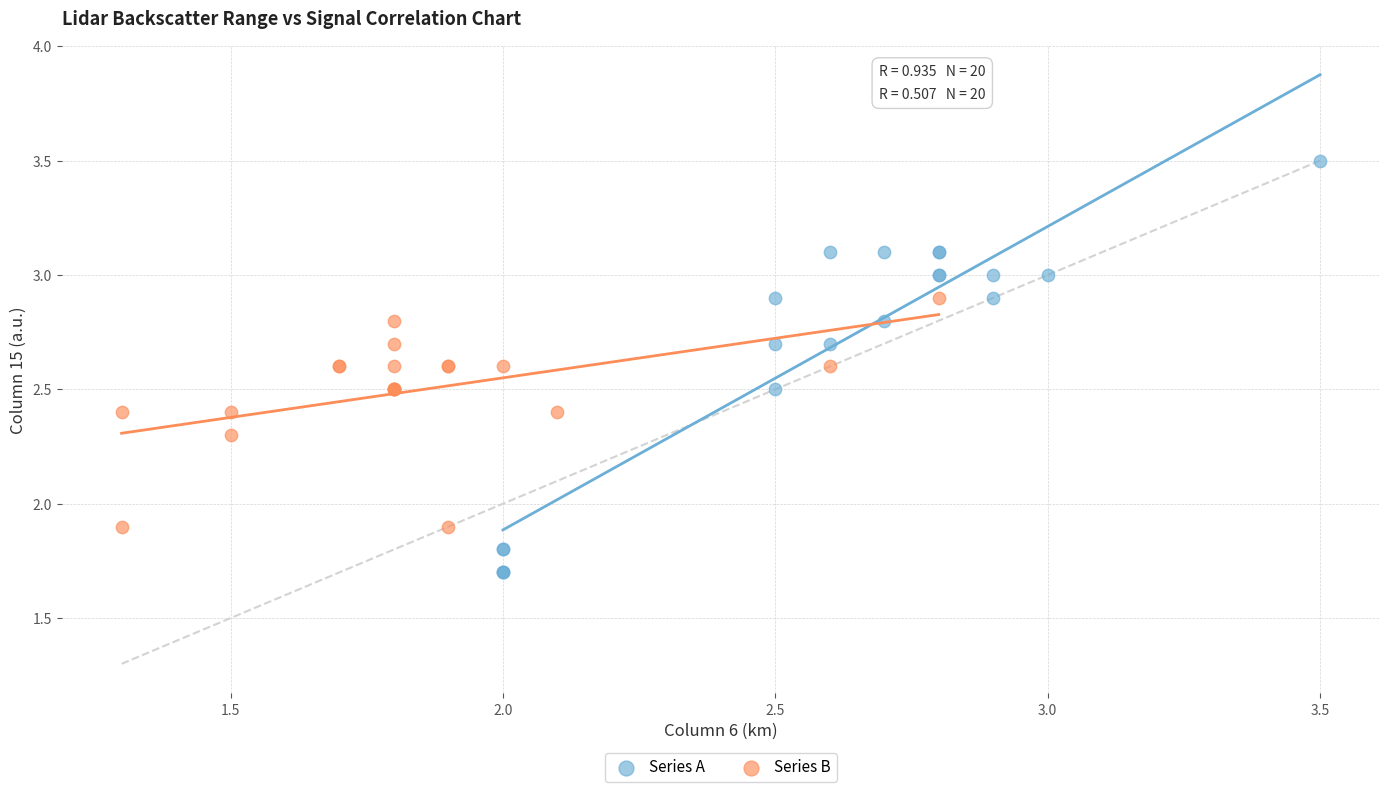

Which series contains the lowest Y value?

Series A